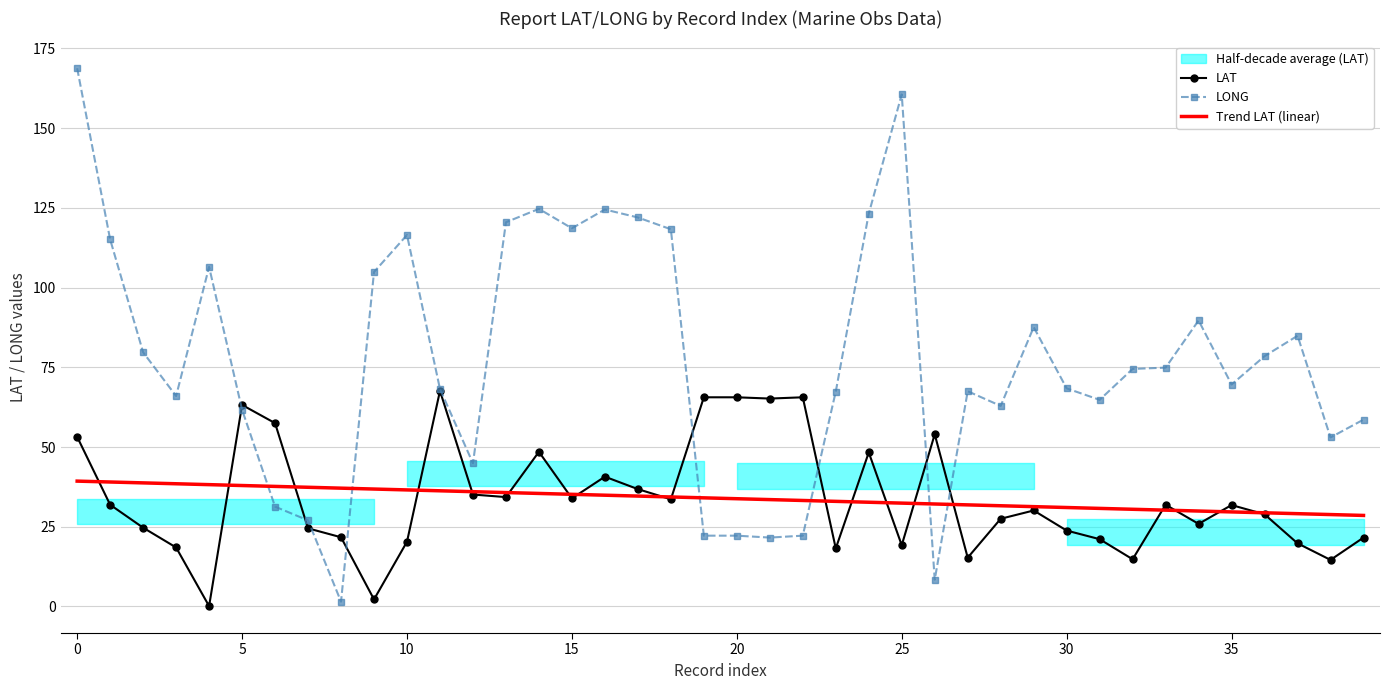

Is it true that LONG equals 198.6 at 10?

False